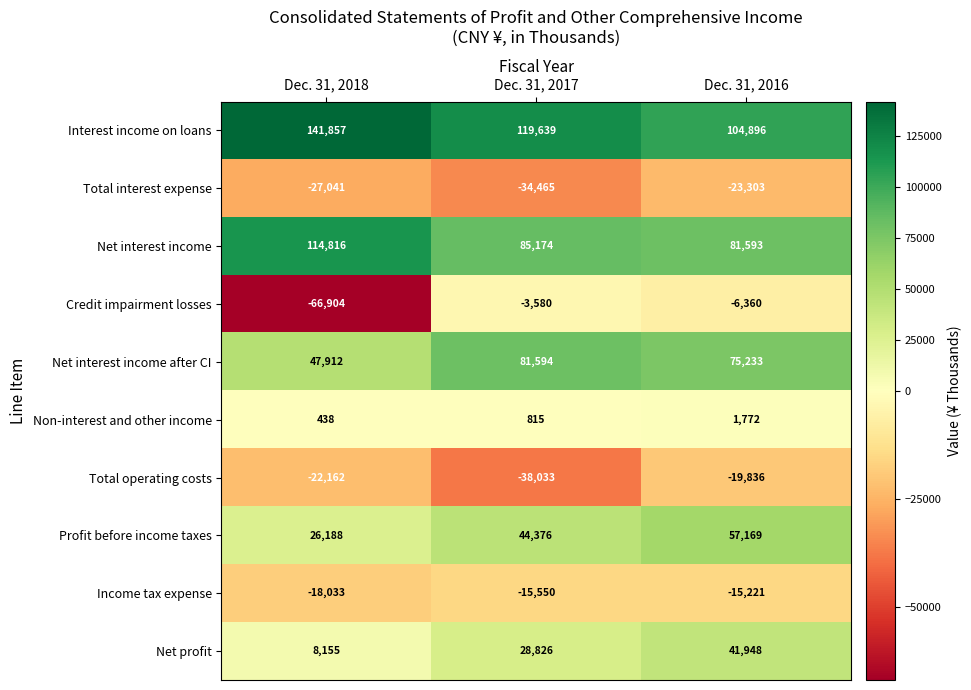

Where does the Credit impairment losses series first go above -6360?

Dec. 31, 2017